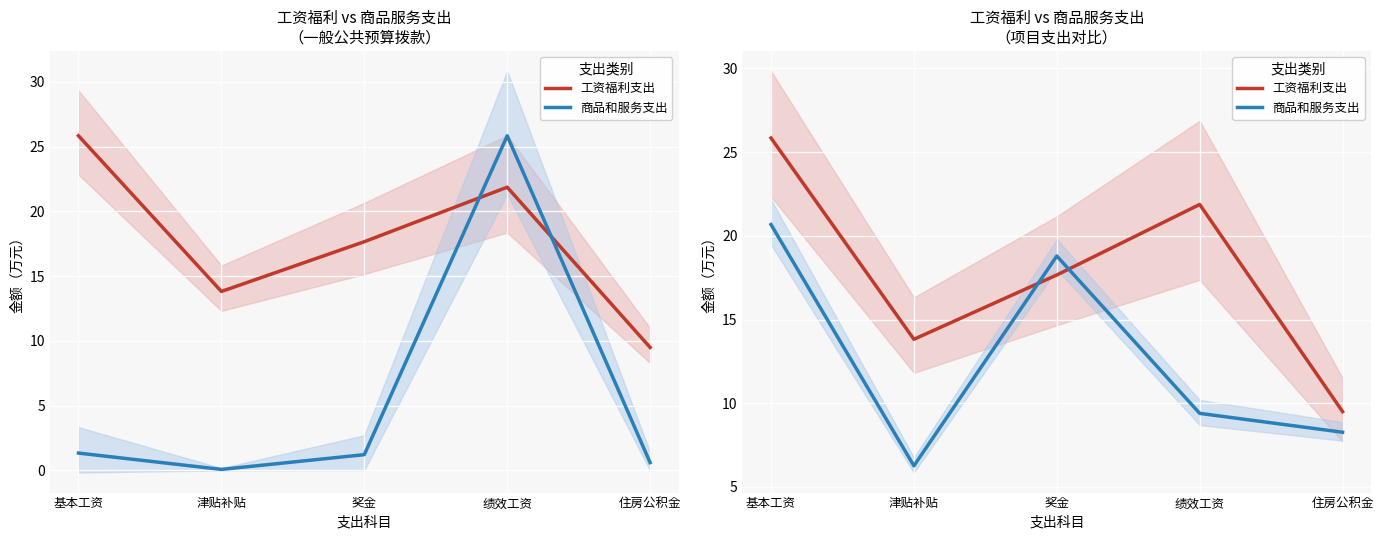

The 工资福利支出 series shows 37.6 at 基本工资. True or false?

False